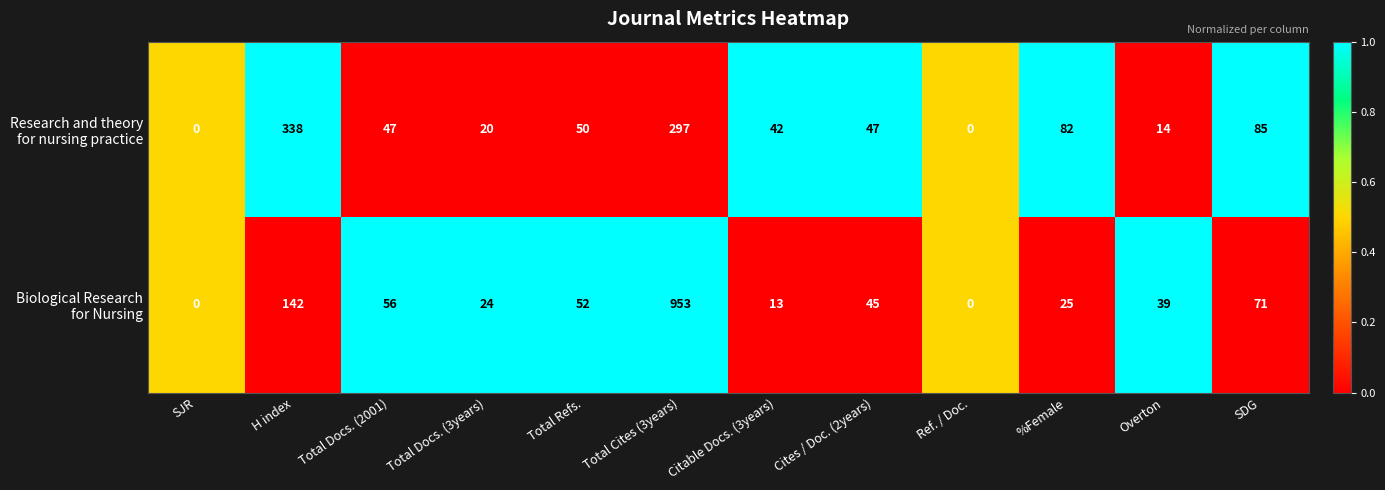

At which category is the sum across all series the highest?

Total Cites (3years)